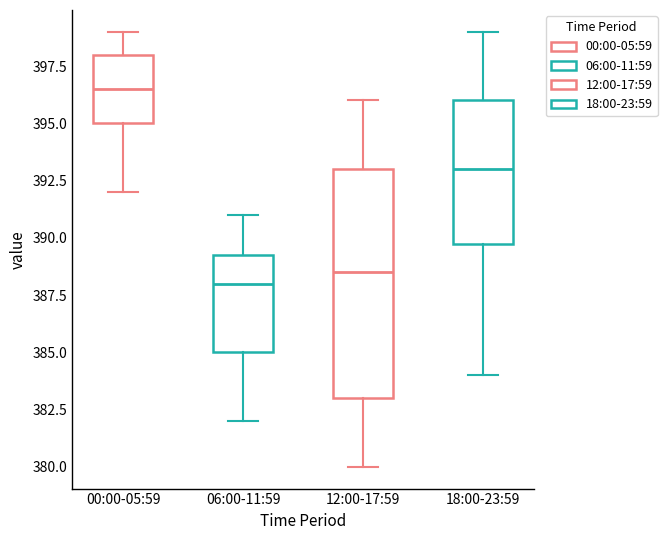

Which box is the tallest, from its lower edge to its upper edge?

12:00-17:59